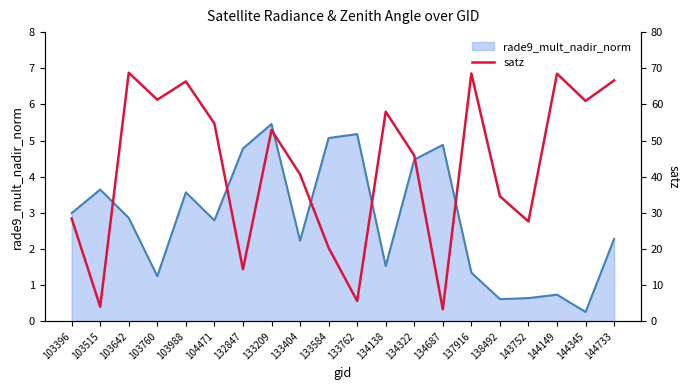

Which category has the lowest value in the rade9_mult_nadir_norm series?

144345